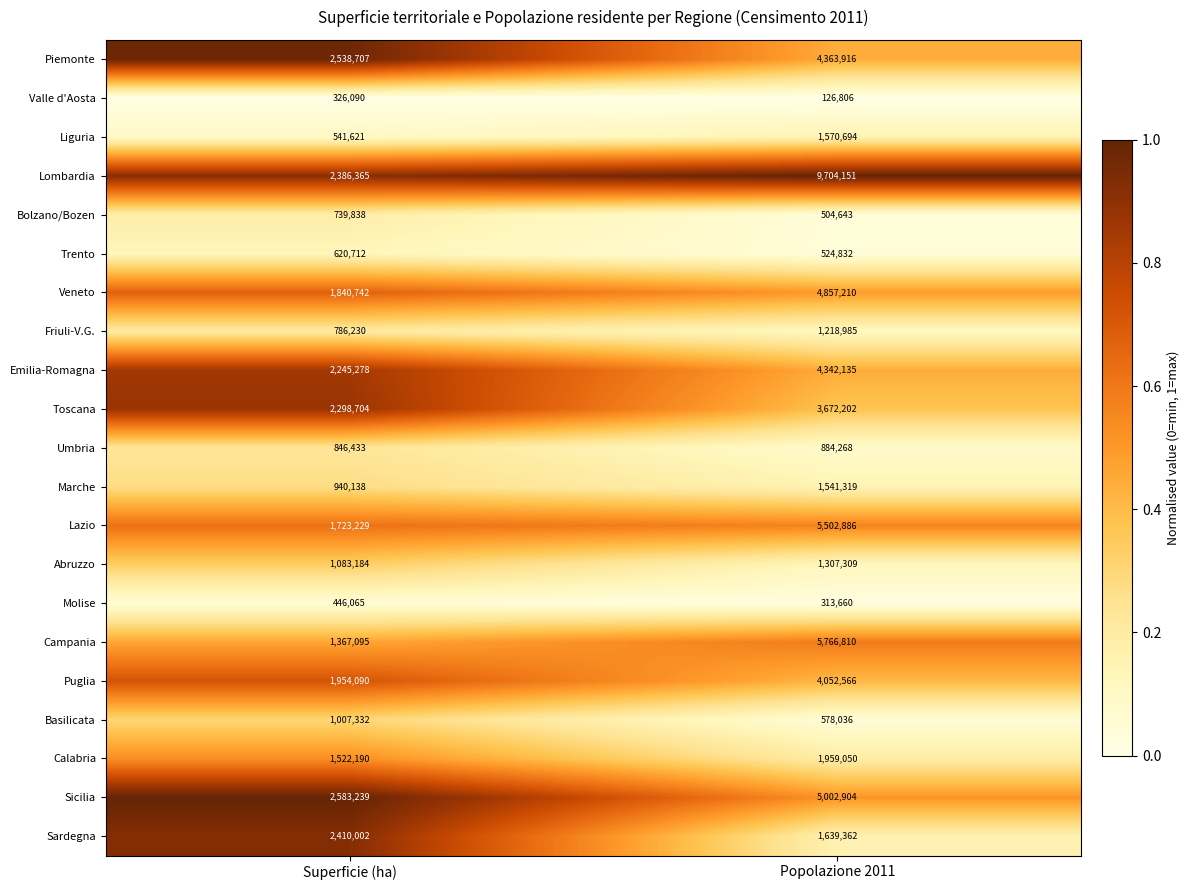

Rank the series at Superficie (ha) from highest to lowest value.

Sicilia, Piemonte, Sardegna, Lombardia, Toscana, Emilia-Romagna, Puglia, Veneto, Lazio, Calabria, Campania, Abruzzo, Basilicata, Marche, Umbria, Friuli-V.G., Bolzano/Bozen, Trento, Liguria, Molise, Valle d'Aosta